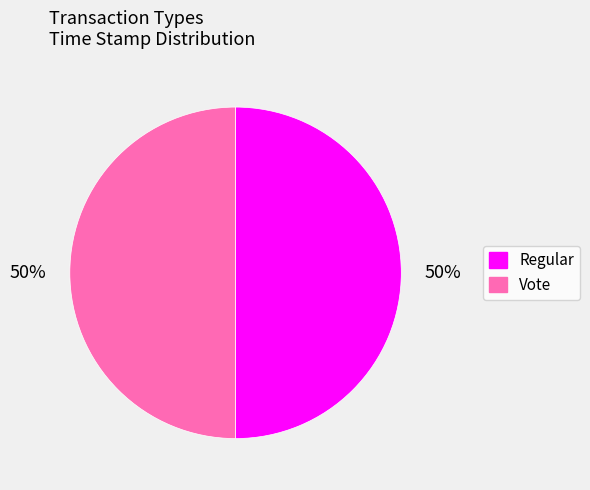

Is it true that Vote is 50% of the pie?

True